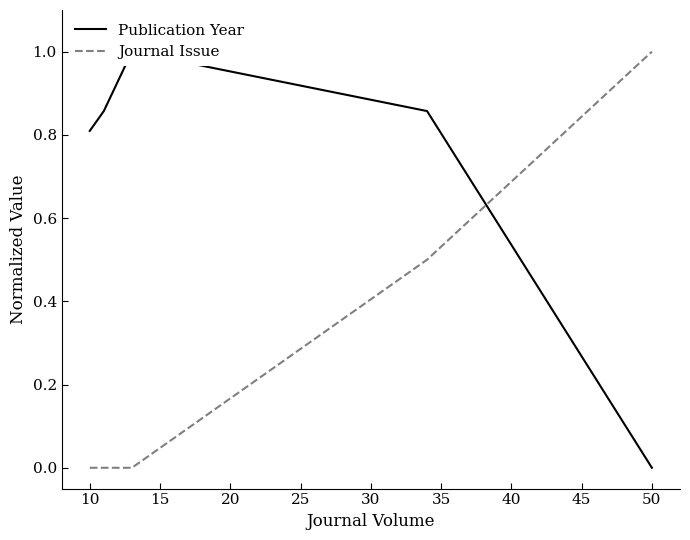

Does the chart have visible grid lines?

No